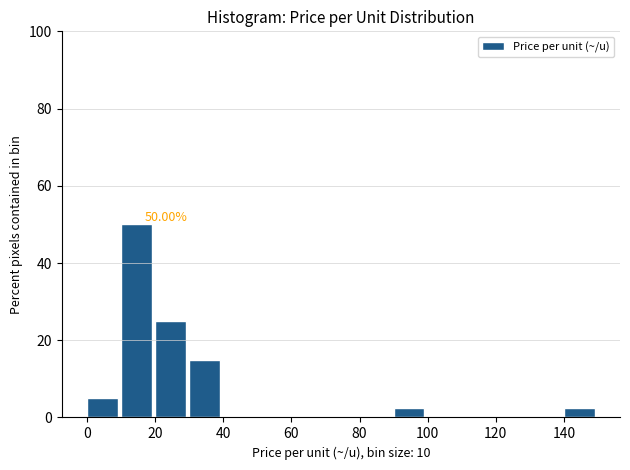

Over which range of the x-axis is the bar tallest?

10 to 20